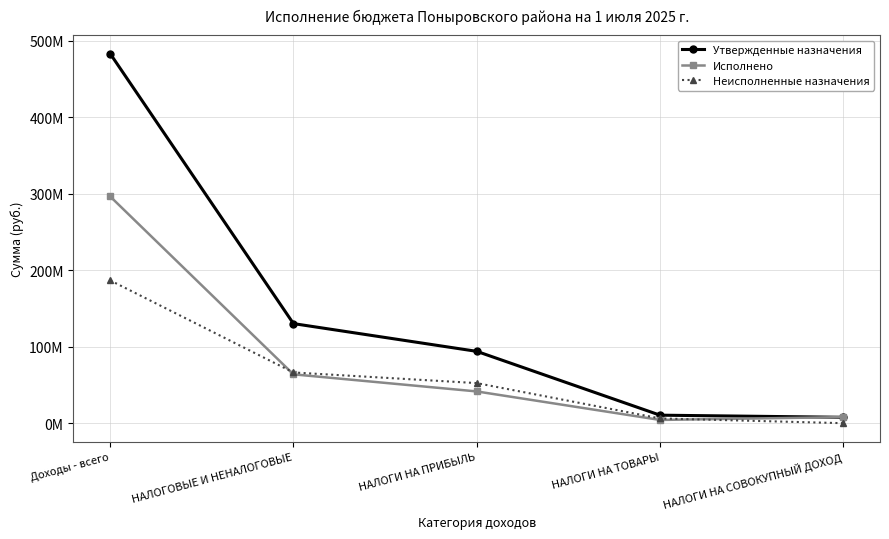

What is the label of the 3rd point from the left?

НАЛОГИ НА ПРИБЫЛЬ